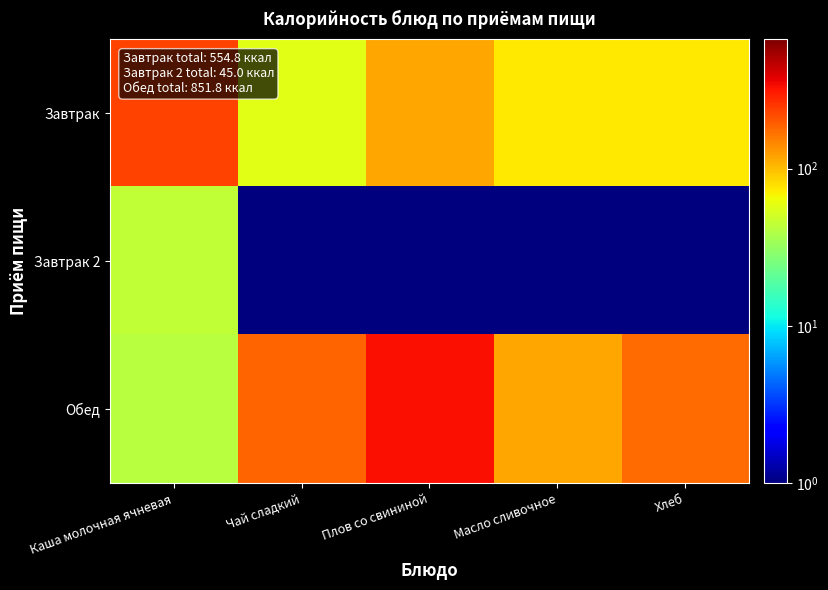

At which category is the sum across all series the highest?

Плов со свининой